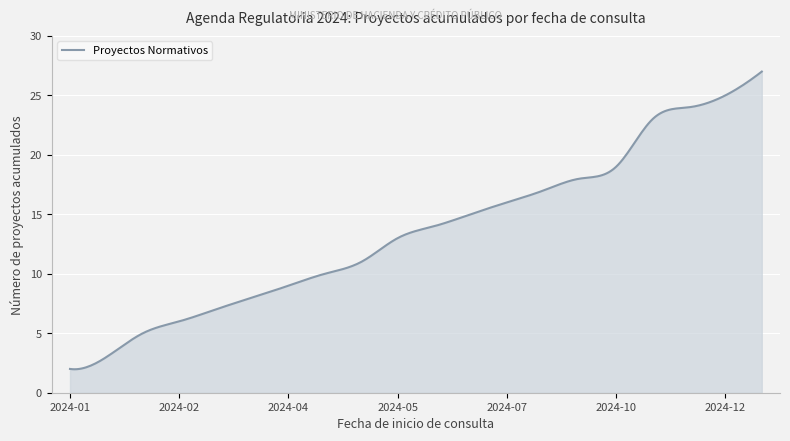

What is the difference between the maximum and minimum values?

25.0